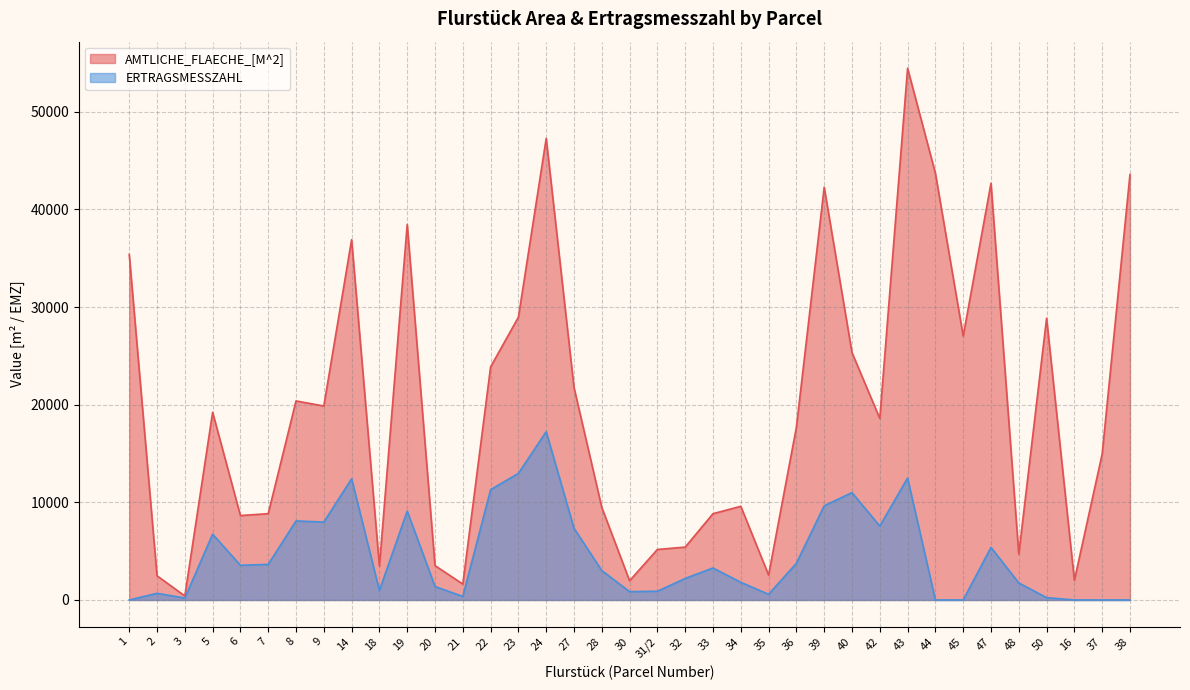

Is the value of ERTRAGSMESSZAHL at 36 greater than the value of AMTLICHE_FLAECHE_[M^2] at 47?

No